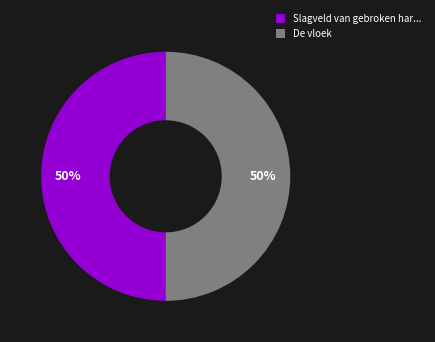

Is the sum of De vloek and Slagveld van gebroken har... greater than half?

Yes